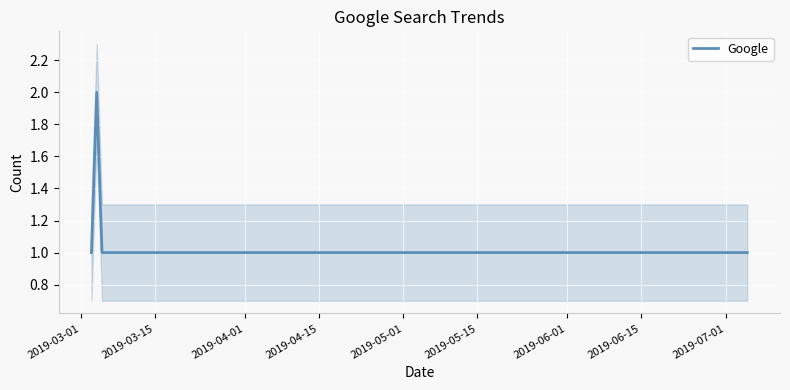

How many lines are shown in the chart?

1